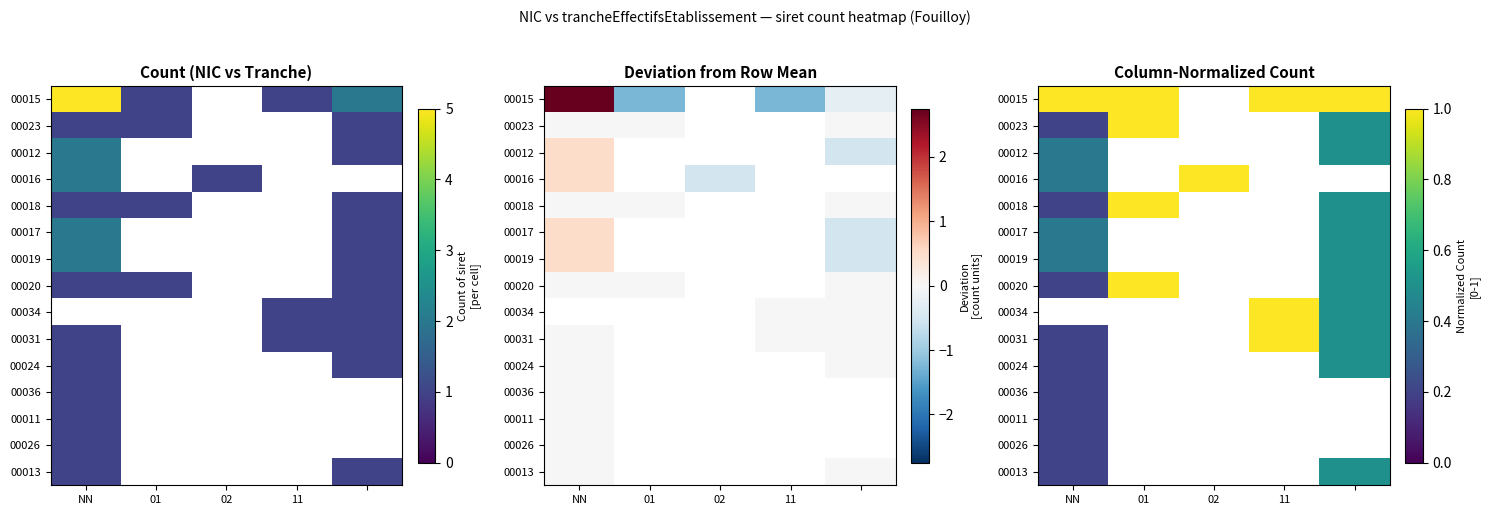

How many categories are shown in the chart?

5